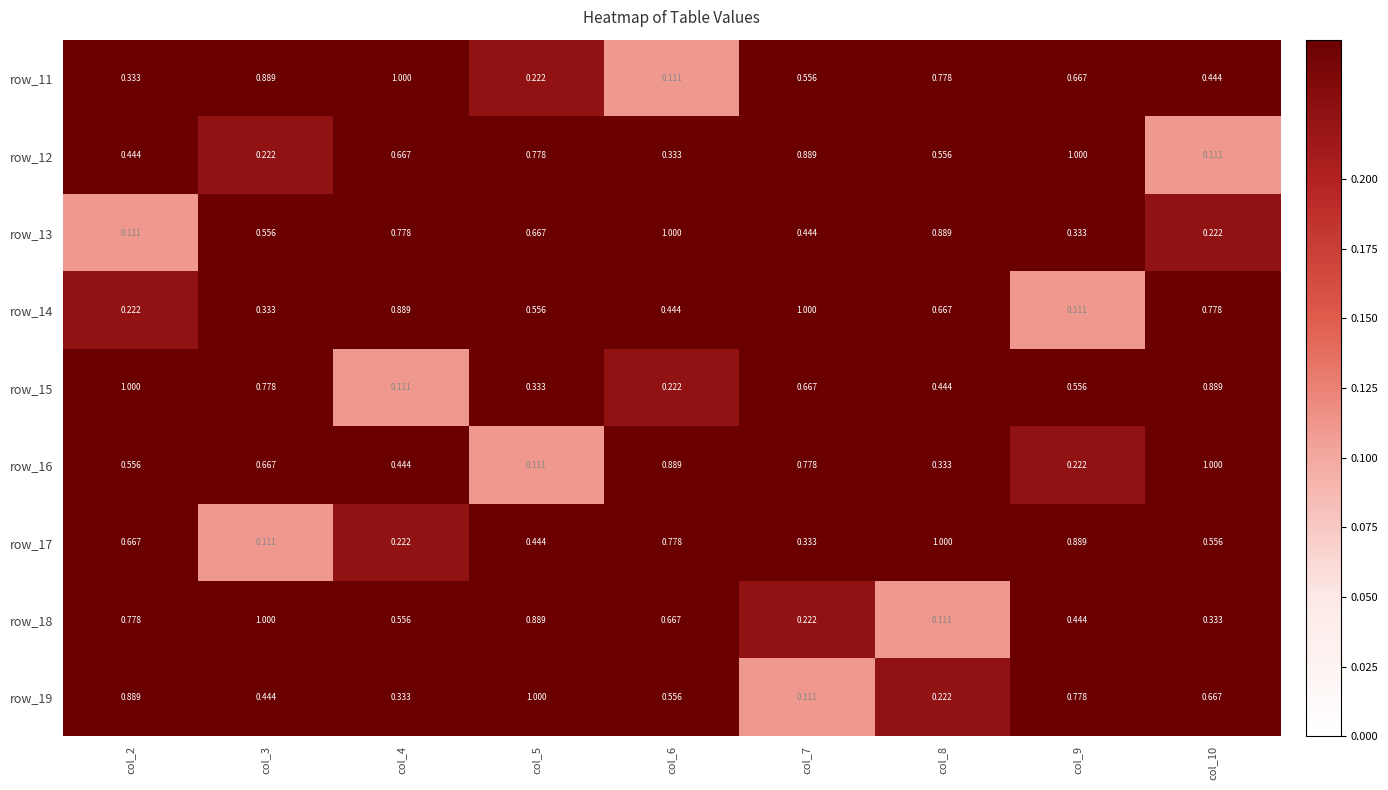

Is the value of row_18 at col_7 greater than the value of row_15 at col_5?

No